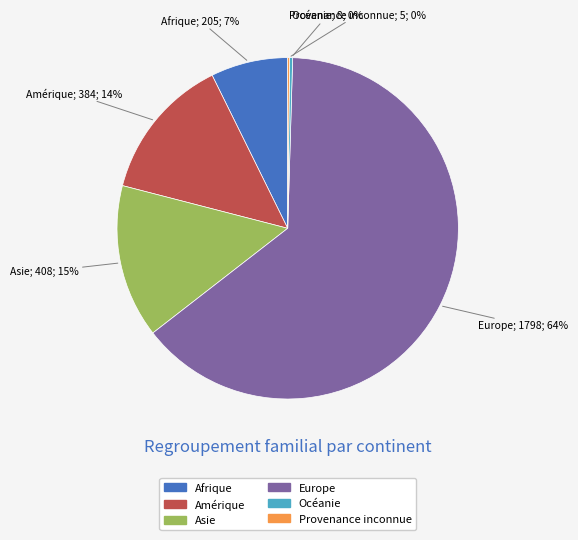

To the nearest percent, what is the difference between the Europe and Amérique slice percentages?

50%